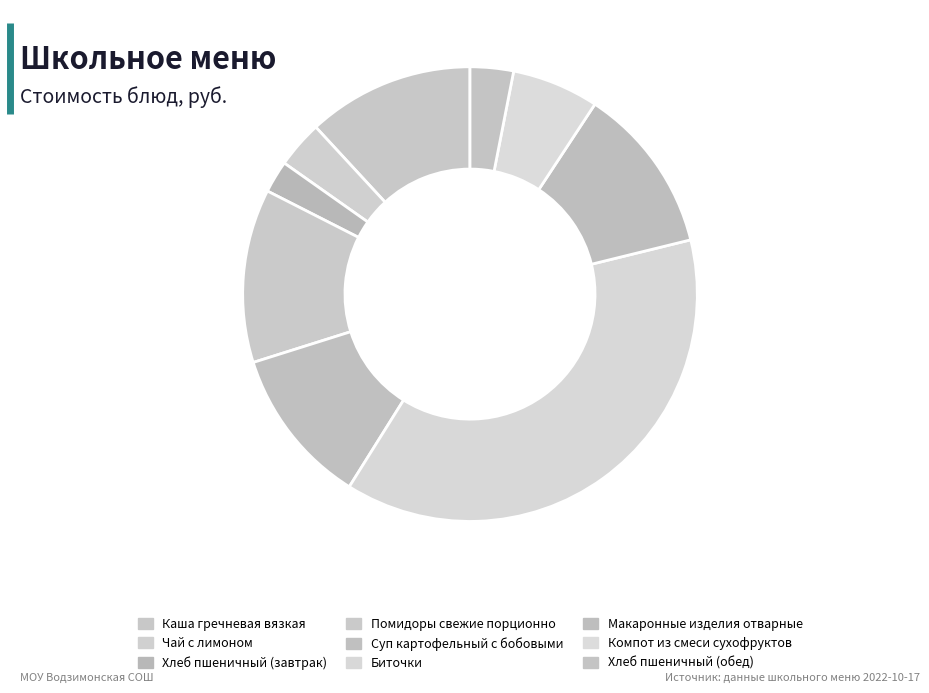

How many segments does this pie chart have?

9